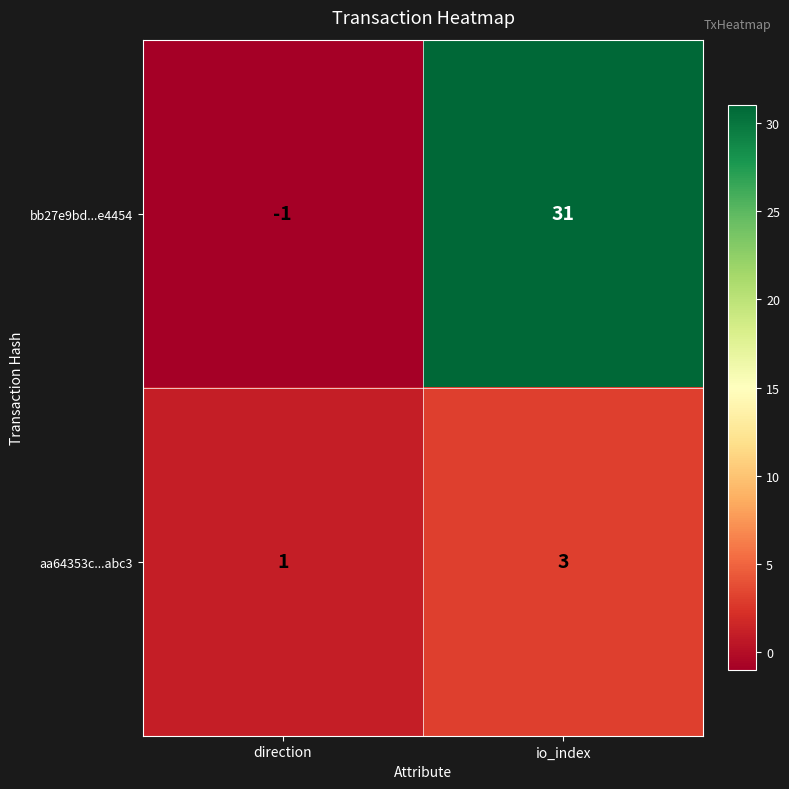

What is the highest value of the aa64353c...abc3 series?

3